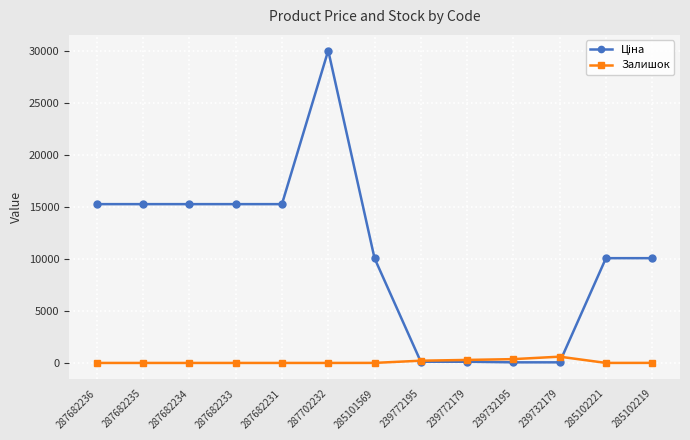

The Залишок series shows 290.0 at 239772179. True or false?

True